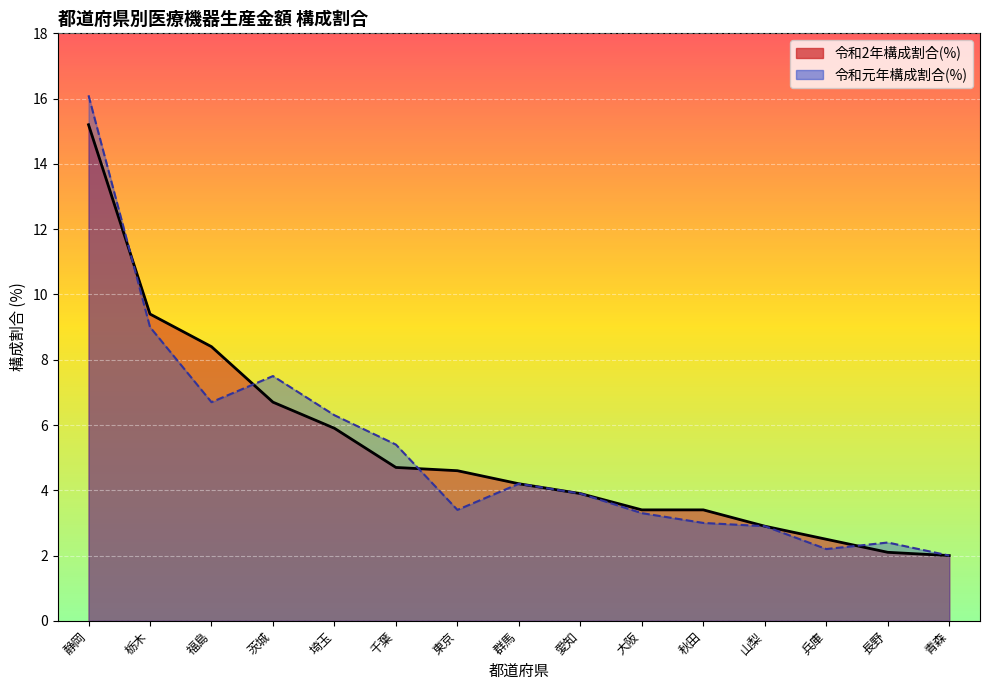

Which series changed the most between 愛知 and 大阪?

令和元年構成割合(%)